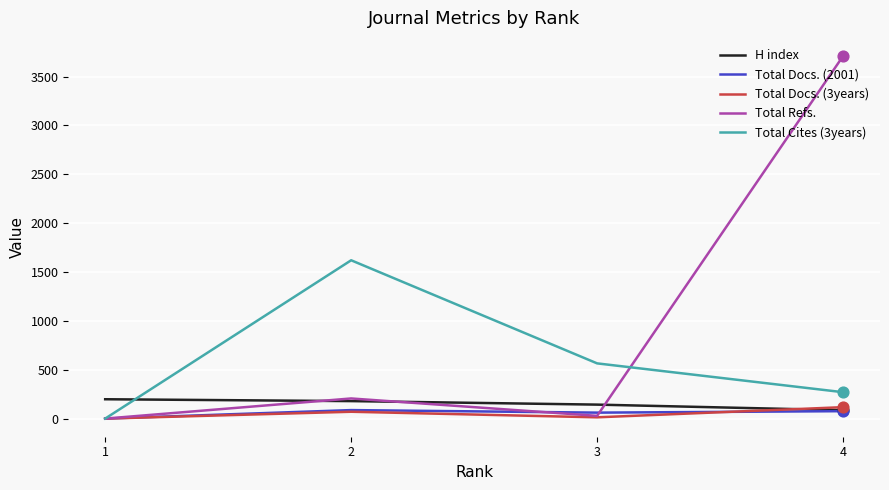

Which series has the largest total across all categories?

Total Refs.